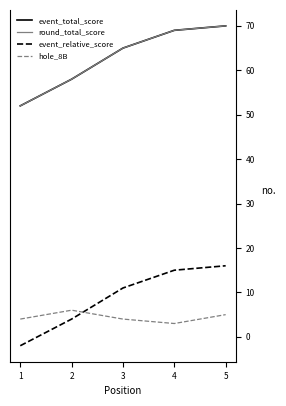

What is the average value of the round_total_score series?

63